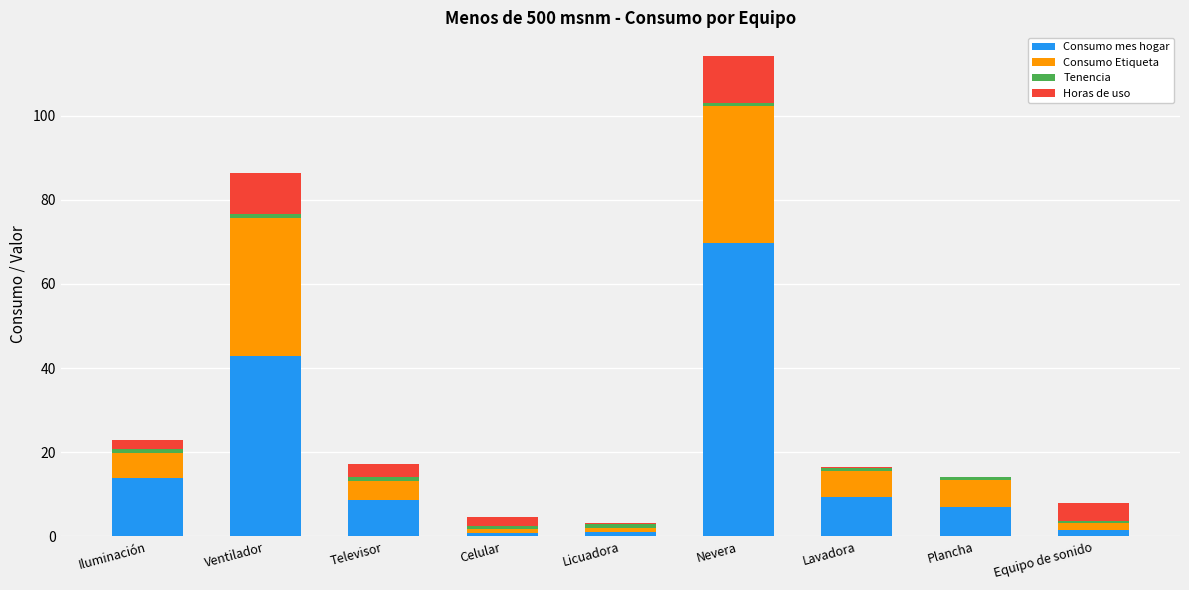

How many values in the Consumo mes hogar series exceed 8?

5